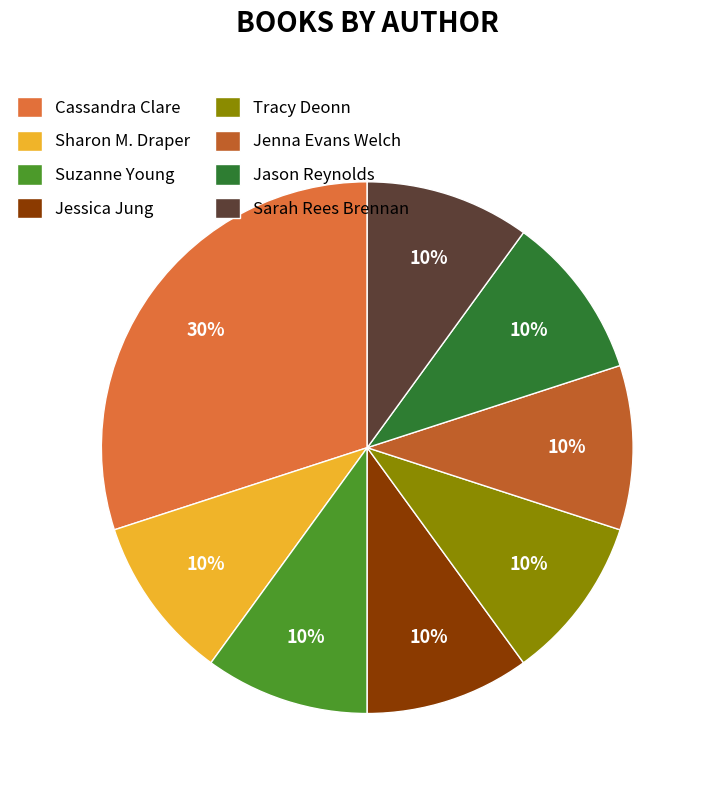

Combined, do Suzanne Young and Jessica Jung account for over 50%?

No